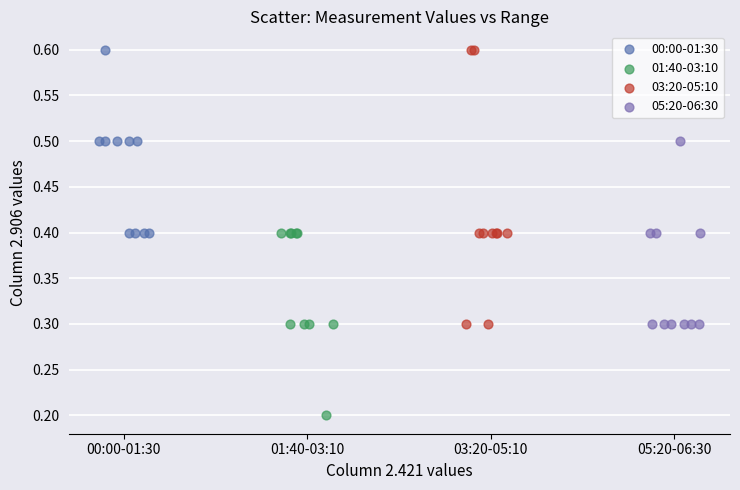

Which series contains the lowest Y value?

01:40-03:10